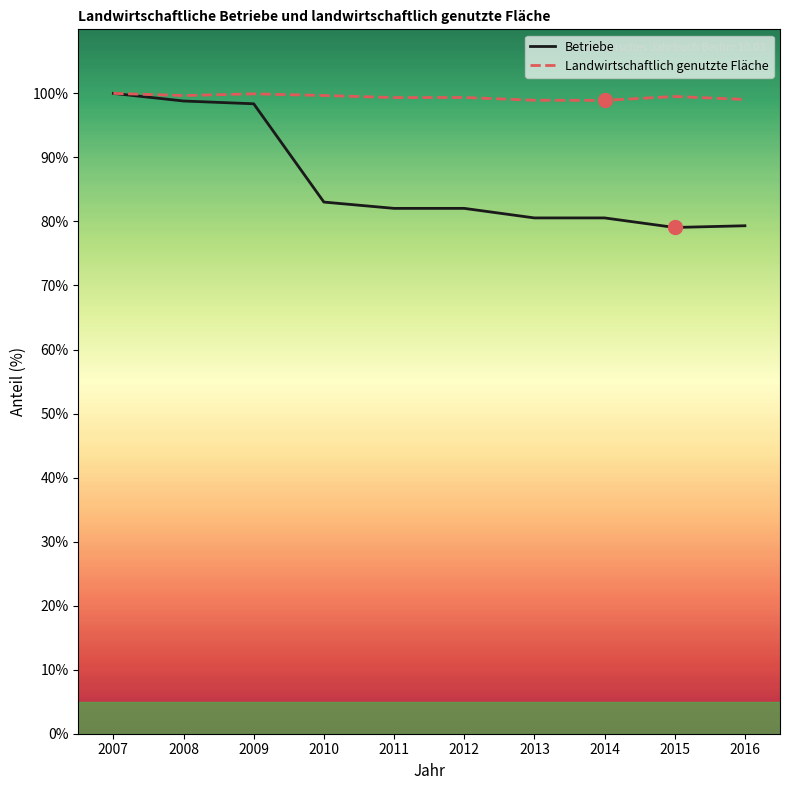

The Betriebe series shows 118.8 at 2014. True or false?

False